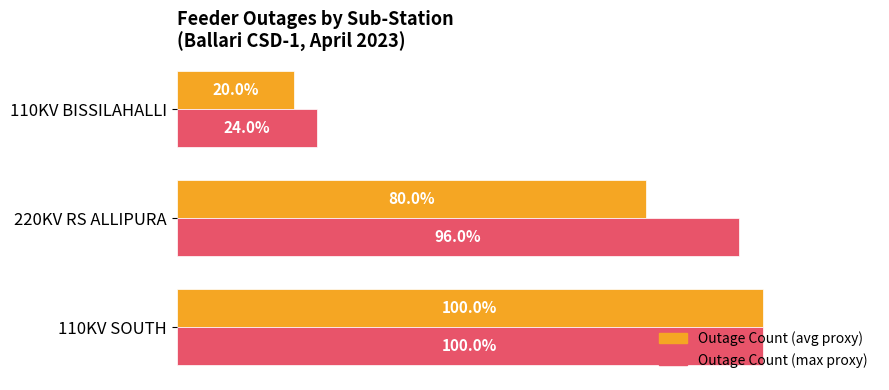

Which category has the lowest value in the Outage Count (max proxy) series?

110KV BISSILAHALLI